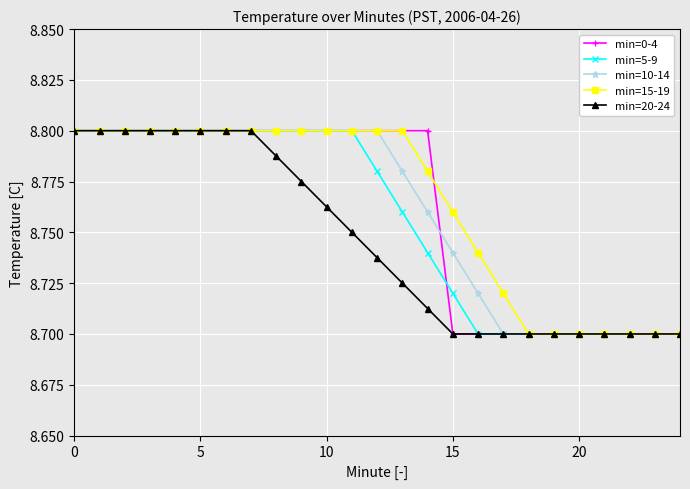

How many min=20-24 values are between 8 and 9?

25